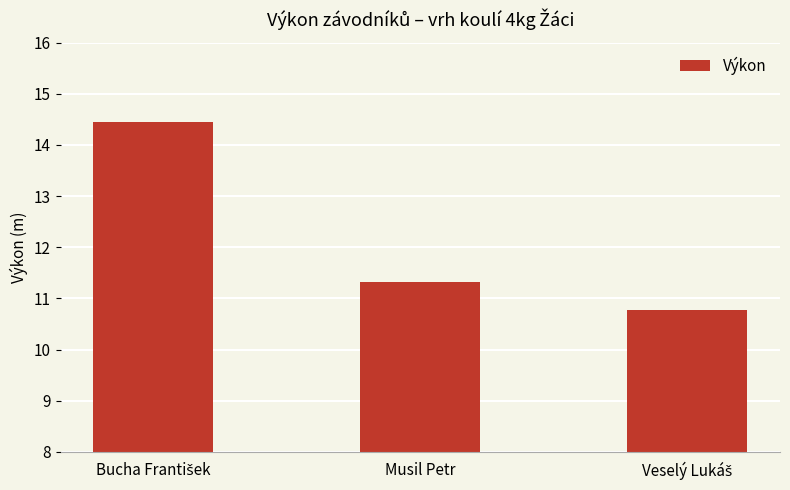

What is the sum of all values?

36.5